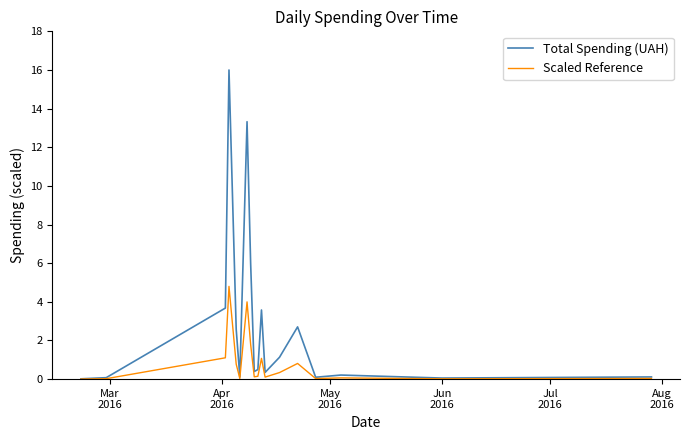

Which series has the largest total across all categories?

Total Spending (UAH)